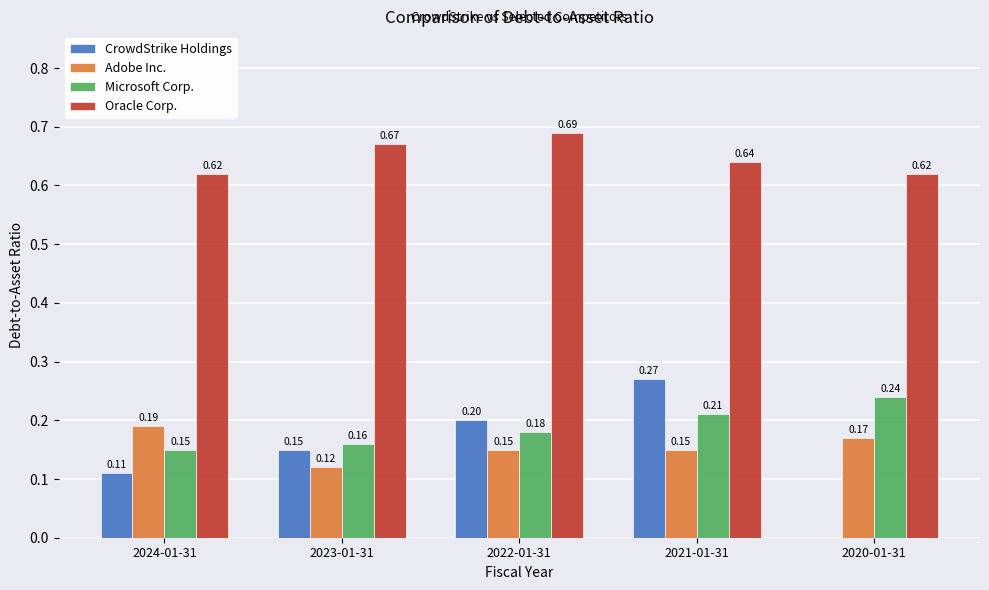

What is the total value across all series at 2020-01-31?

1.0